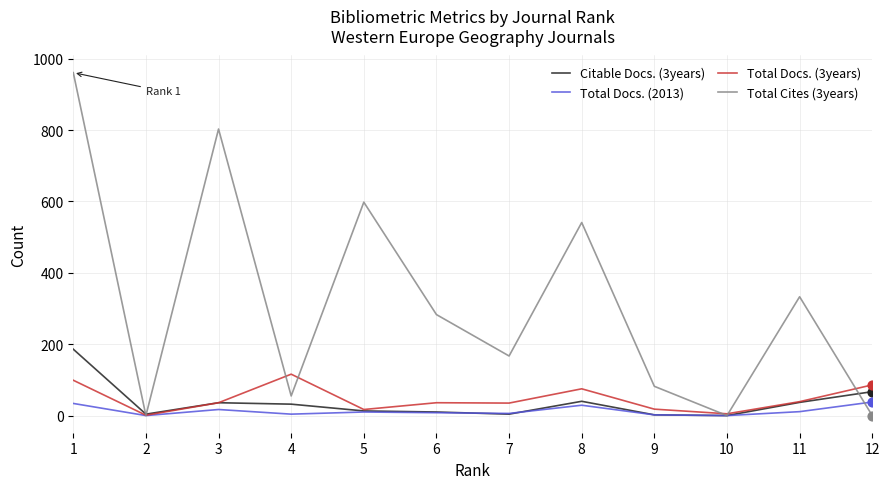

Which series has the largest total across all categories?

Total Cites (3years)